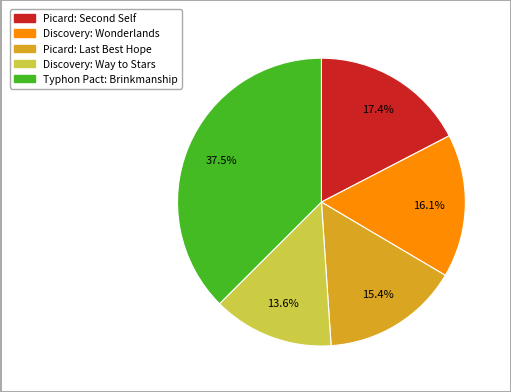

How many segments does this pie chart have?

5